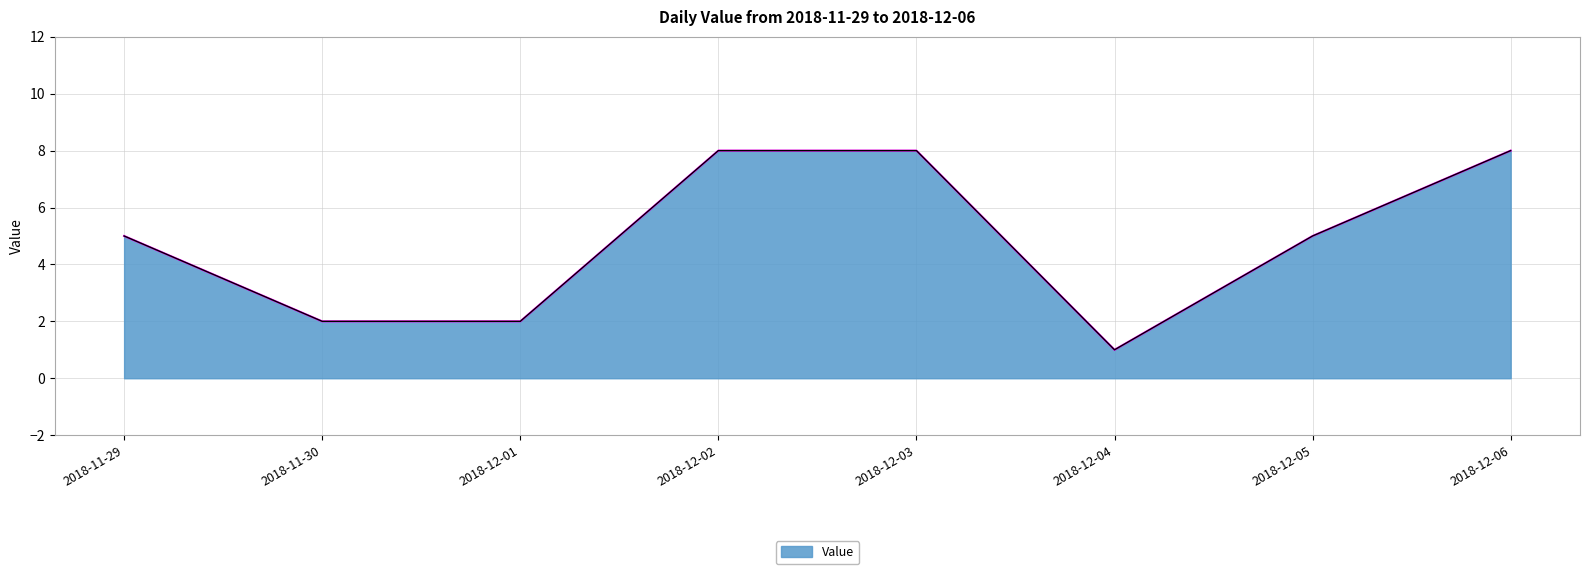

What position from the left is 2018-12-03?

5